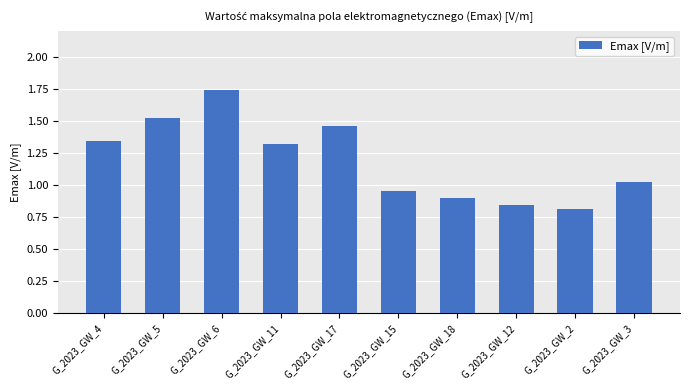

What is the difference between the second highest and second lowest values?

0.7